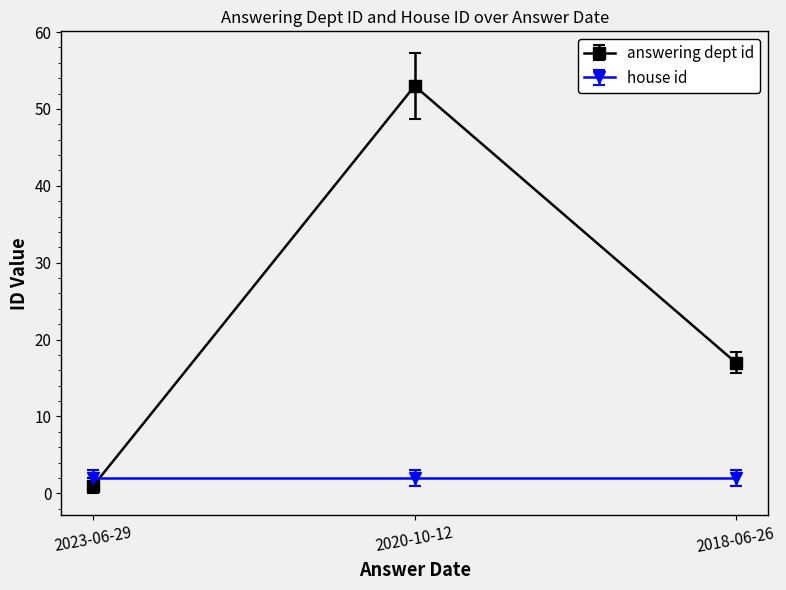

Reading right to left, list all the values displayed in this chart.

answering dept id: 17	53	1
house id: 2	2	2